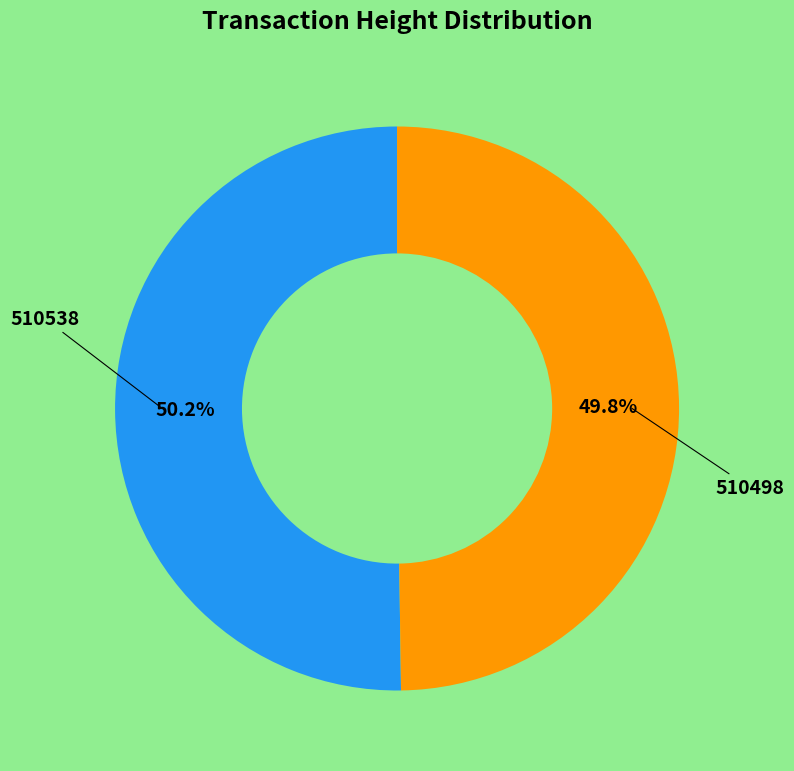

Is there a majority slice in this chart?

Yes